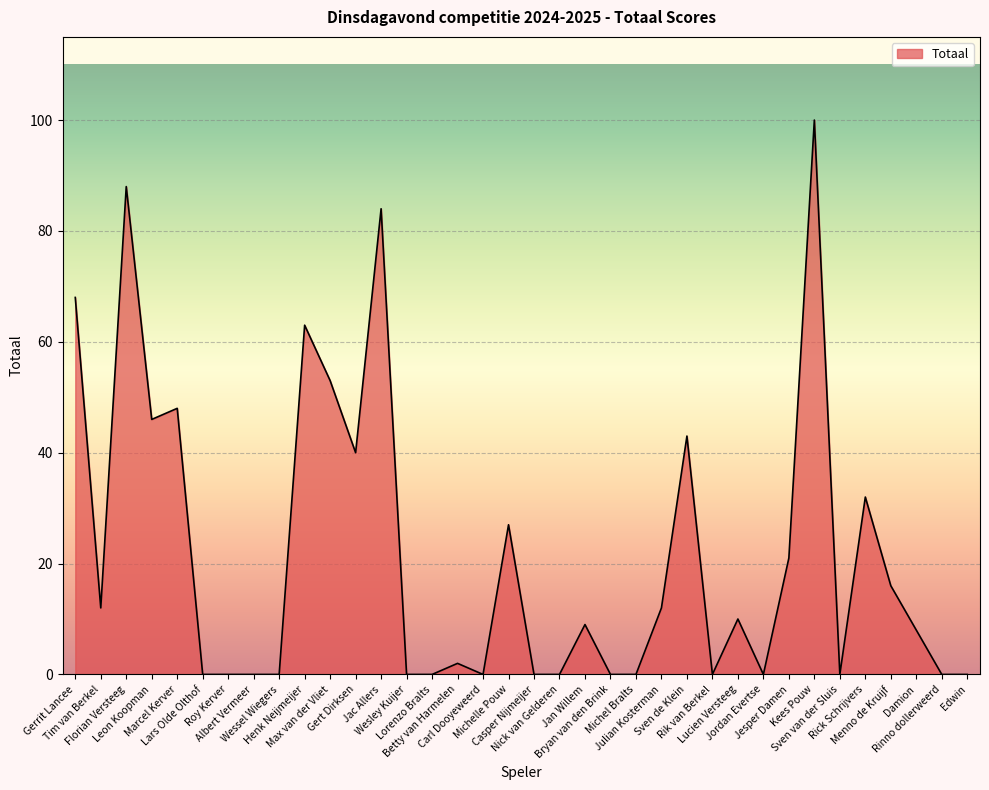

What is the maximum value shown in the chart?

100